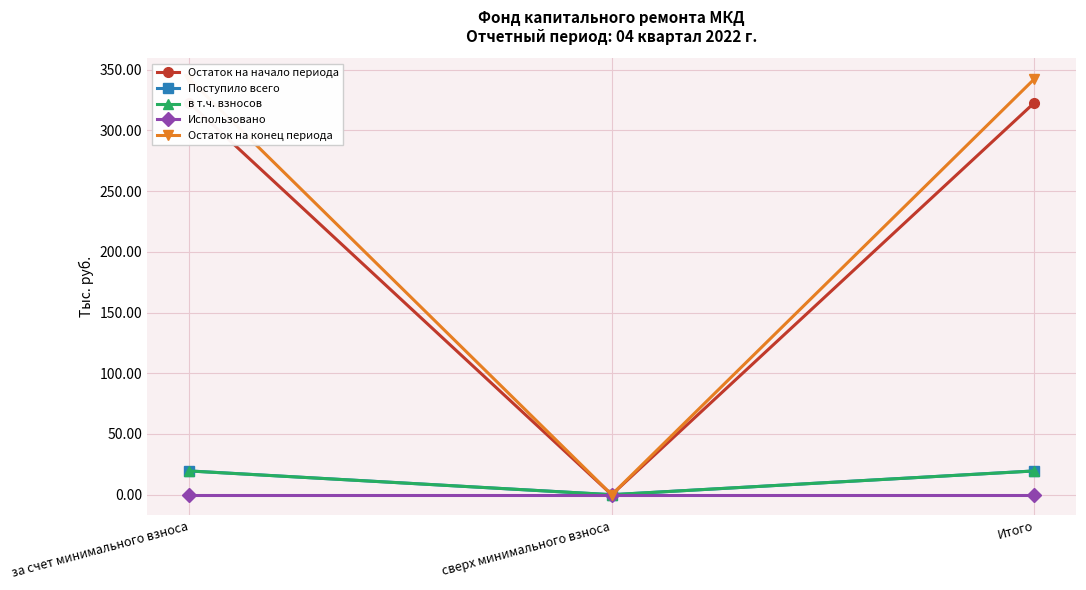

At which label does Остаток на конец периода first exceed 342?

за счет минимального взноса